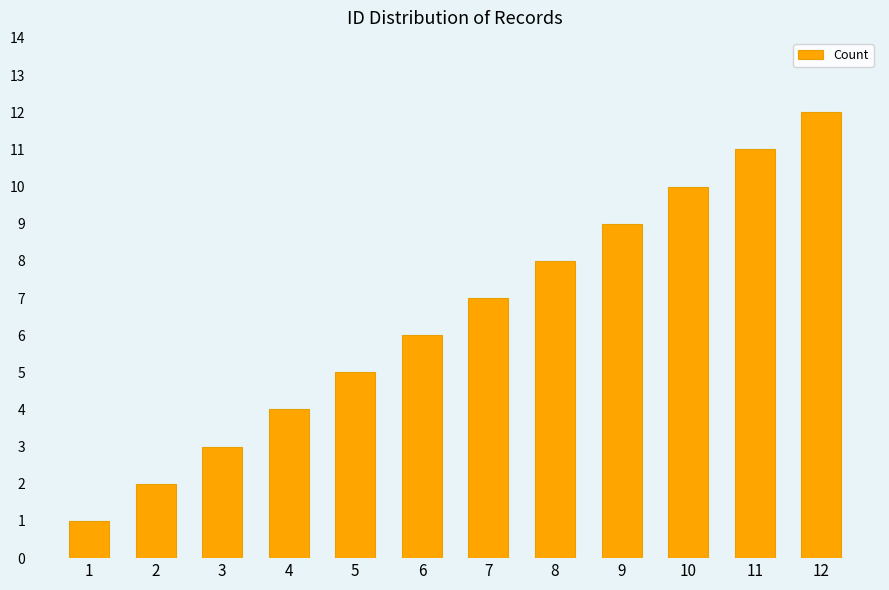

At which category does the chart reach its peak across all series?

12